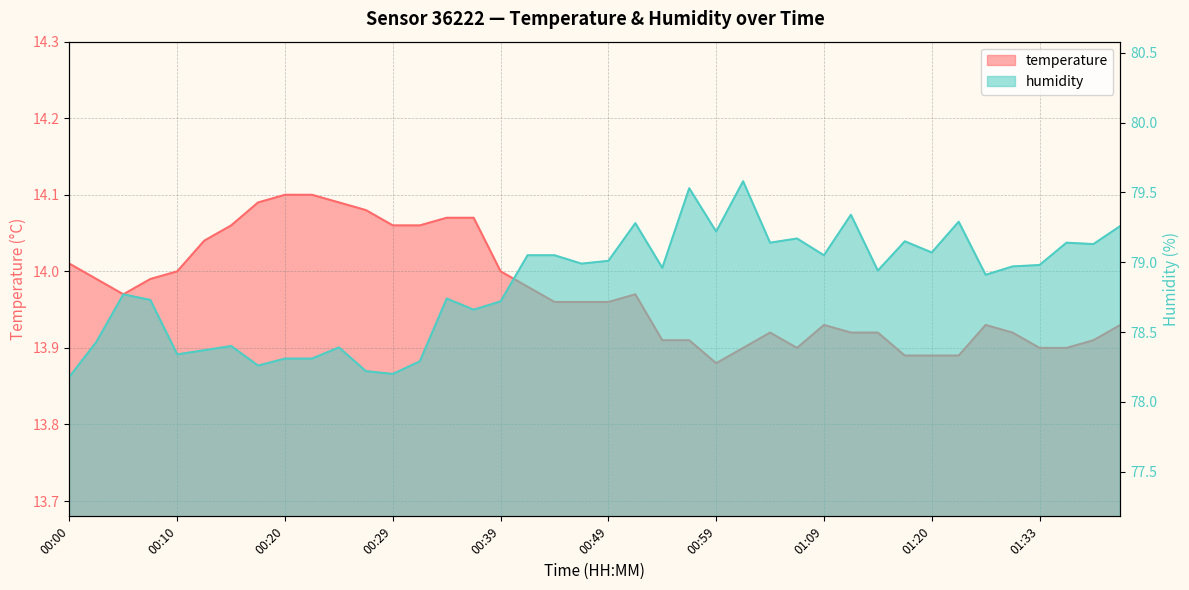

Between 00:15 and 01:14, which series saw the biggest shift?

humidity